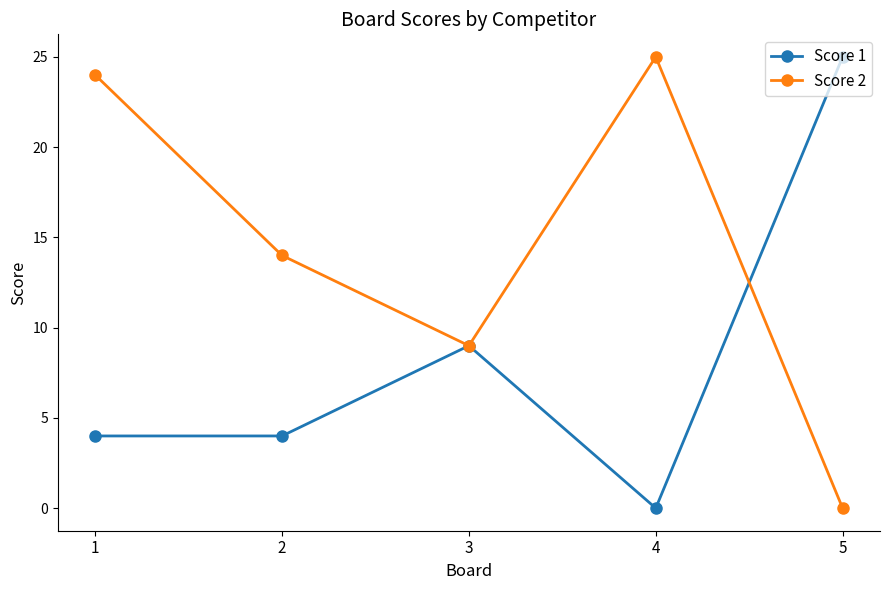

Count the Score 1 values in the range 4 to 9.

3